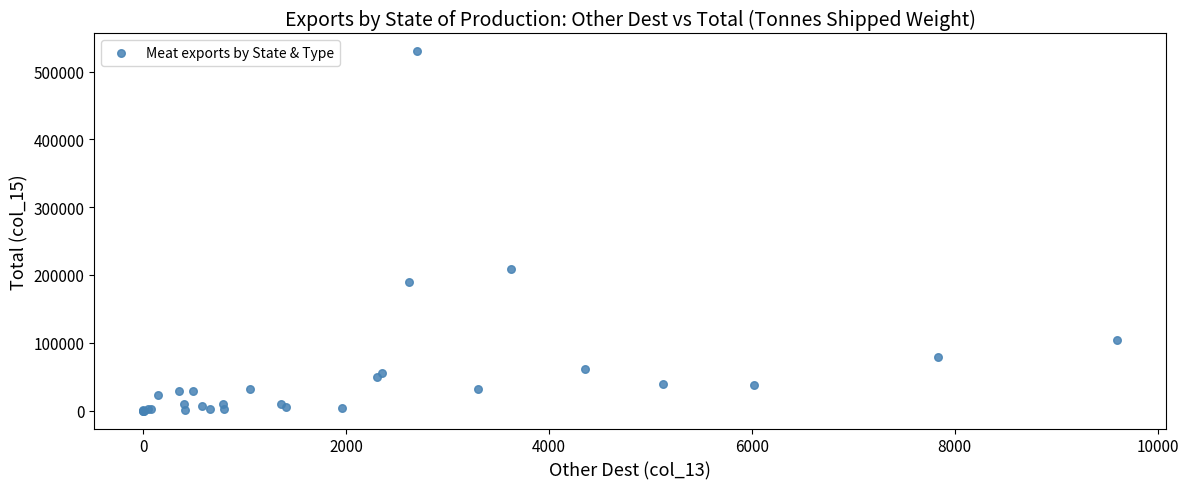

What Y value in the scatter plot is closest to 264788?

209465.9